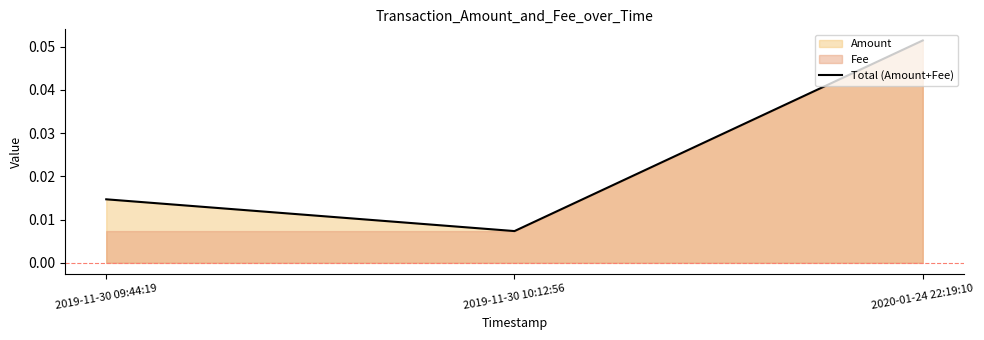

At which category does the chart reach its peak across all series?

2020-01-24 22:19:10